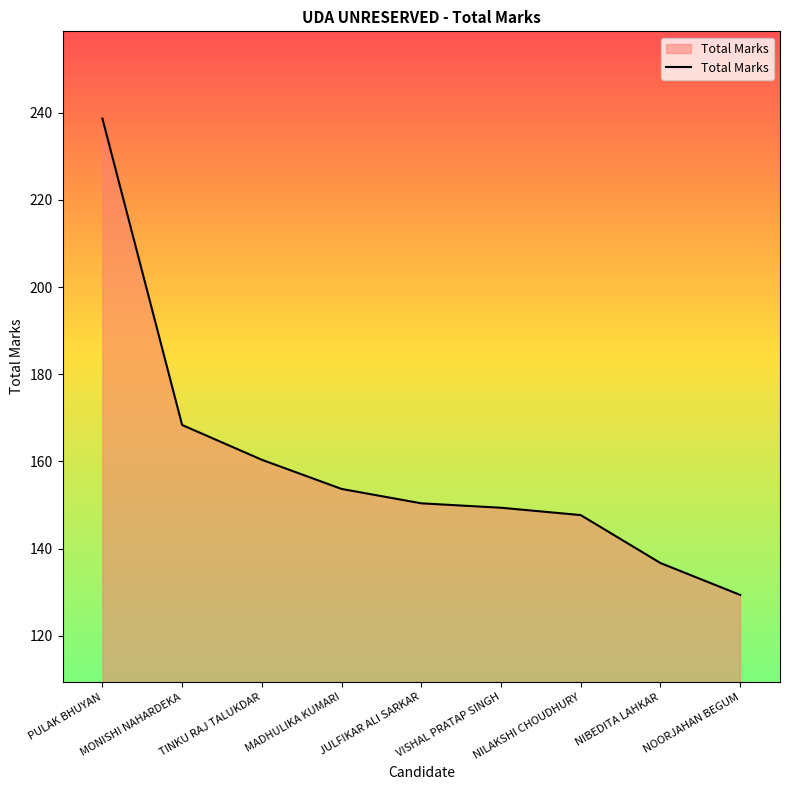

Which category has the highest value across all series?

PULAK BHUYAN